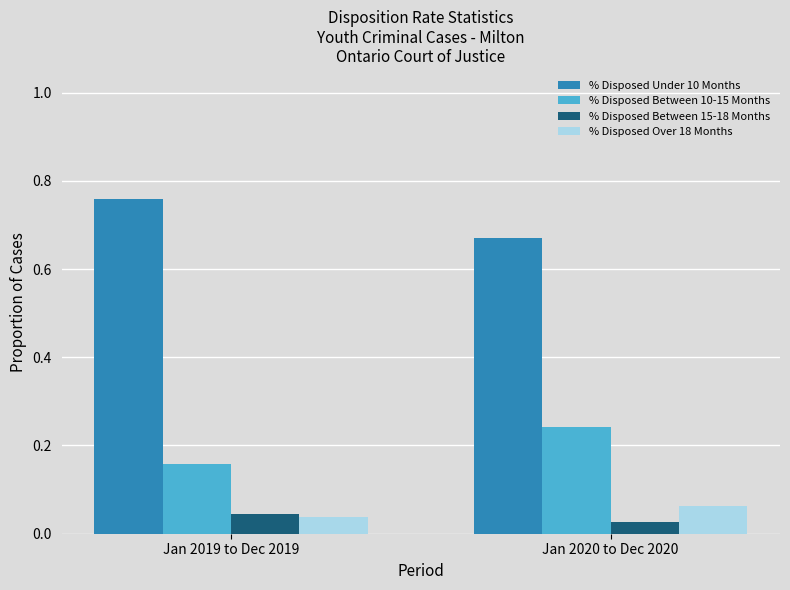

At which label does % Disposed Between 15-18 Months reach its peak?

Jan 2019 to Dec 2019